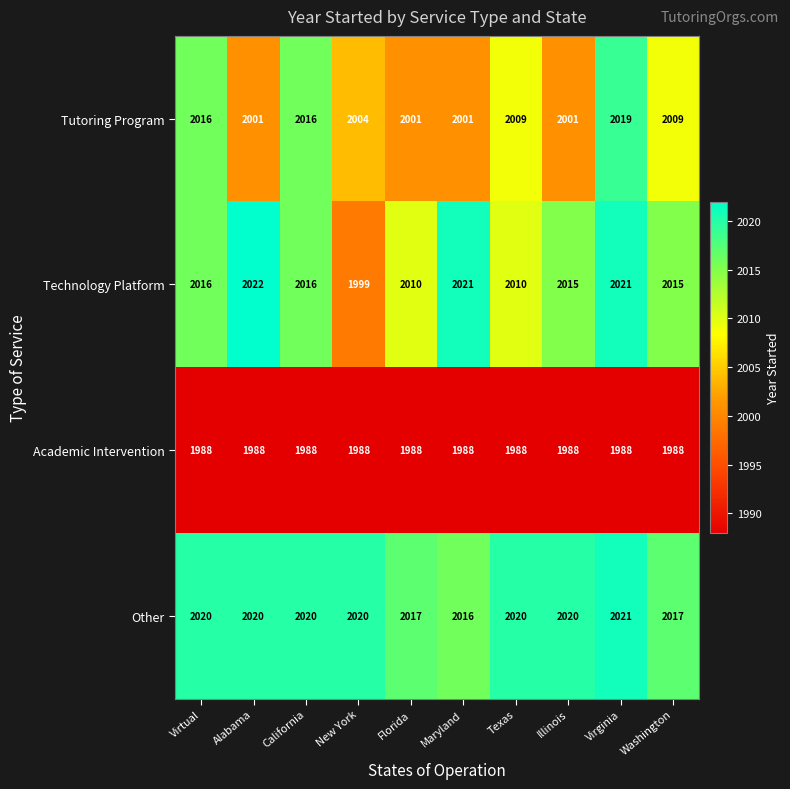

What is the minimum value shown in the chart?

1988